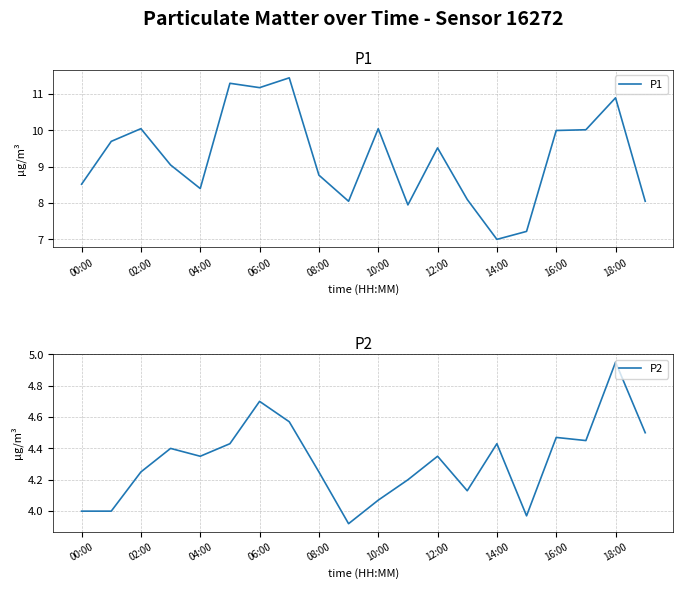

The value of P1 at 16:00 is 17.5. True or false?

False